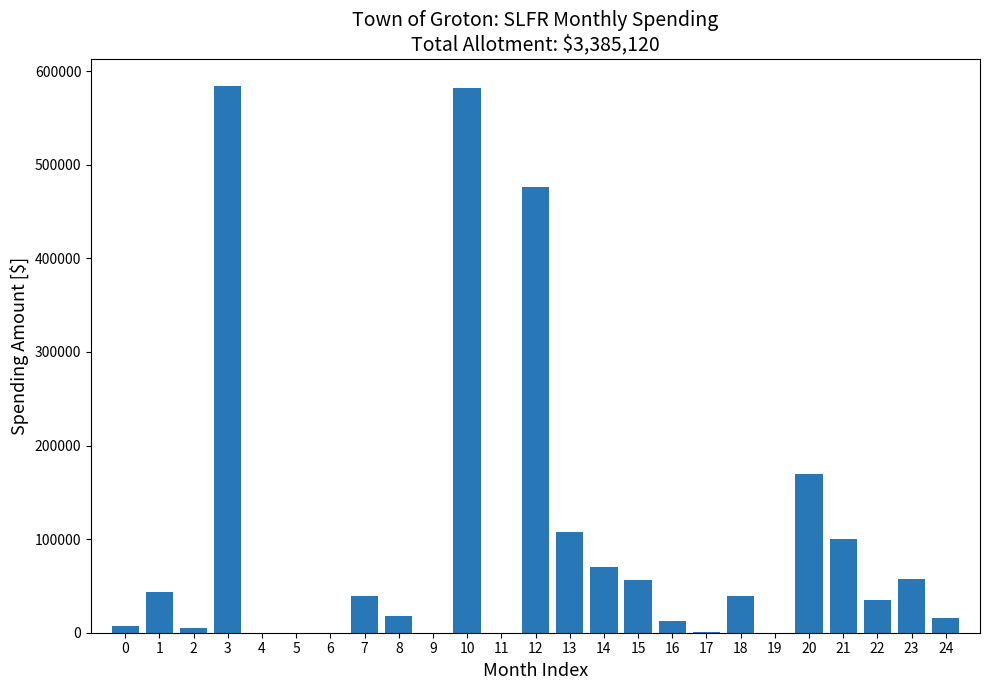

The value at 21 is 149650.2. True or false?

False